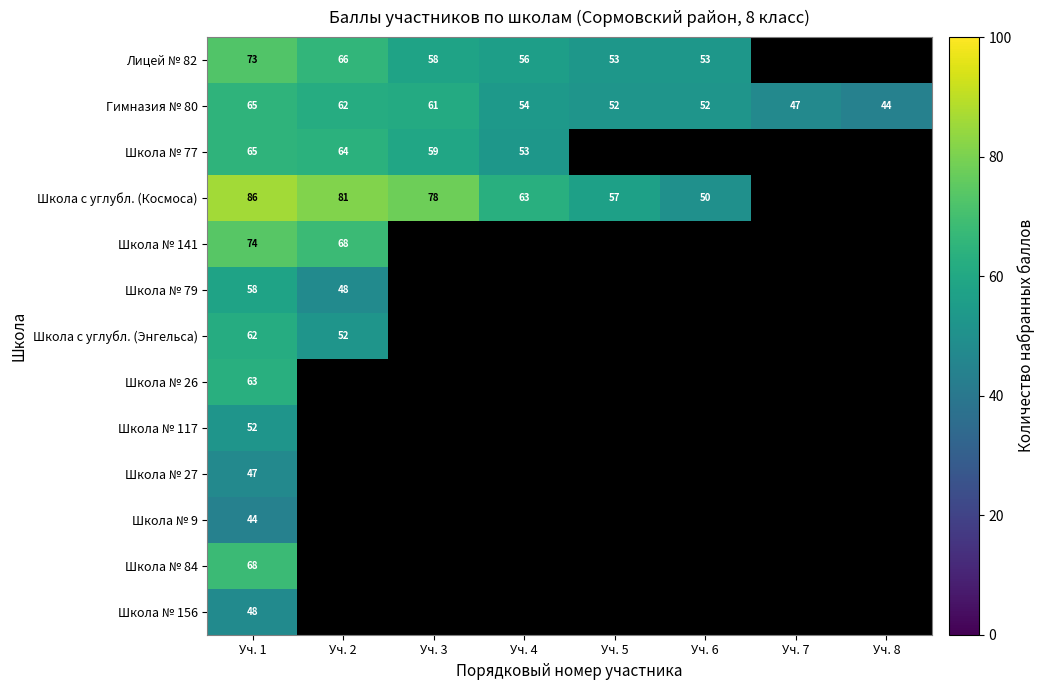

How many distinct data groups are displayed?

13